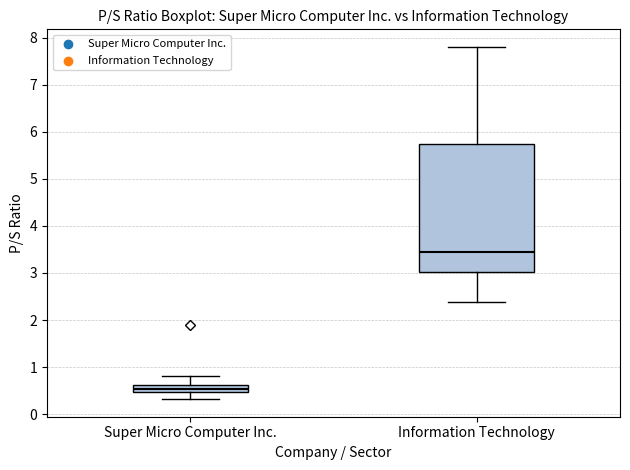

Comparing the boxes themselves (not the whiskers), which one is the tallest?

Information Technology